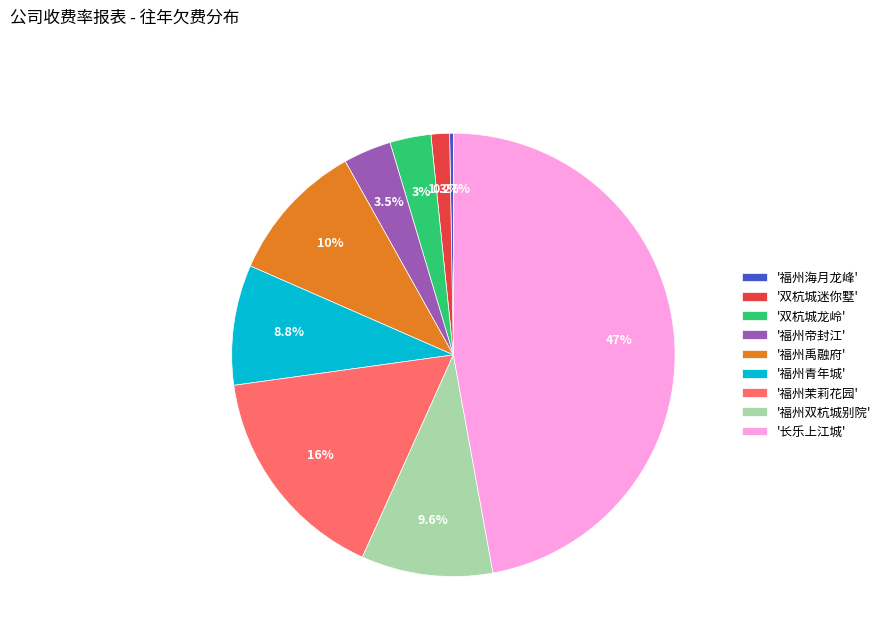

What is the ratio of the value at '福州茉莉花园' to the value at '福州双杭城别院'?

1.7